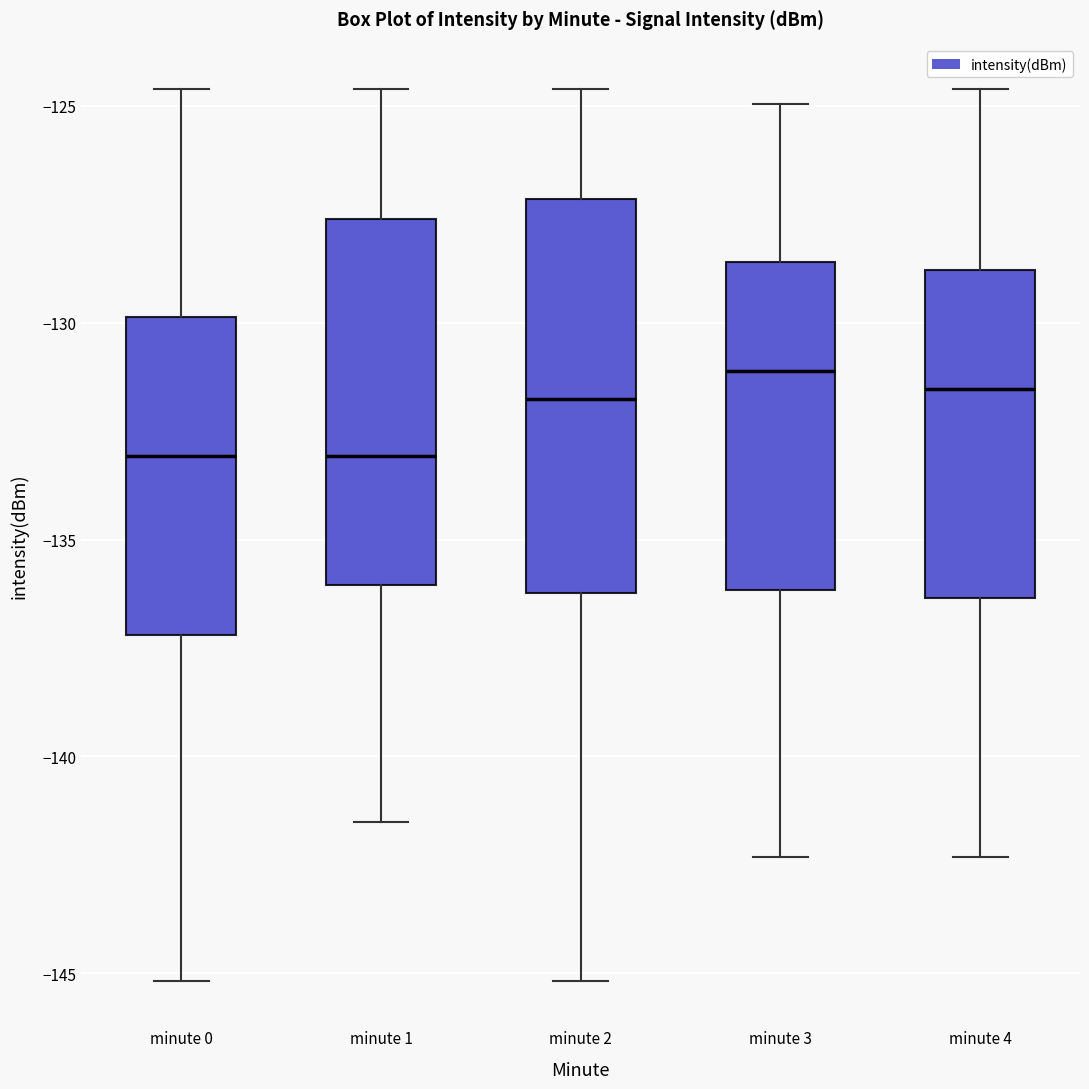

Where is the lower edge of the box for minute 3 on the y-axis? The values are not printed on the chart, so give them approximately, as read against the axis.

-136.0